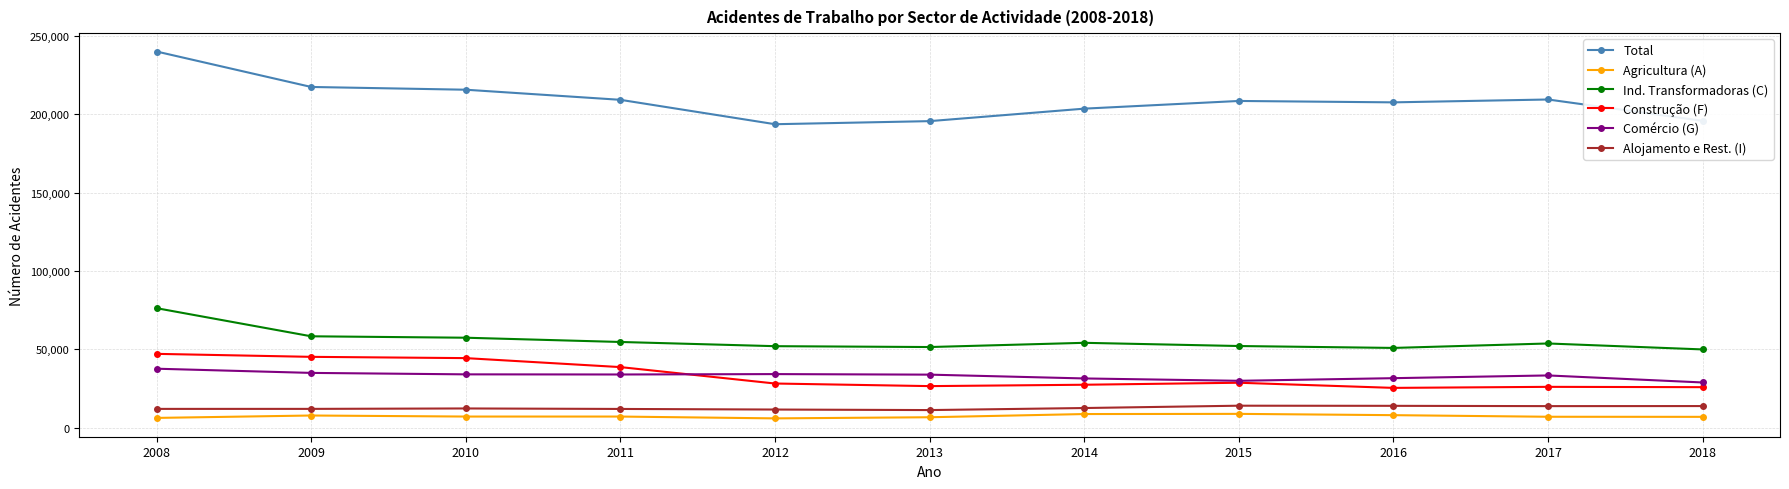

The Total series shows 305532 at 2015. True or false?

False